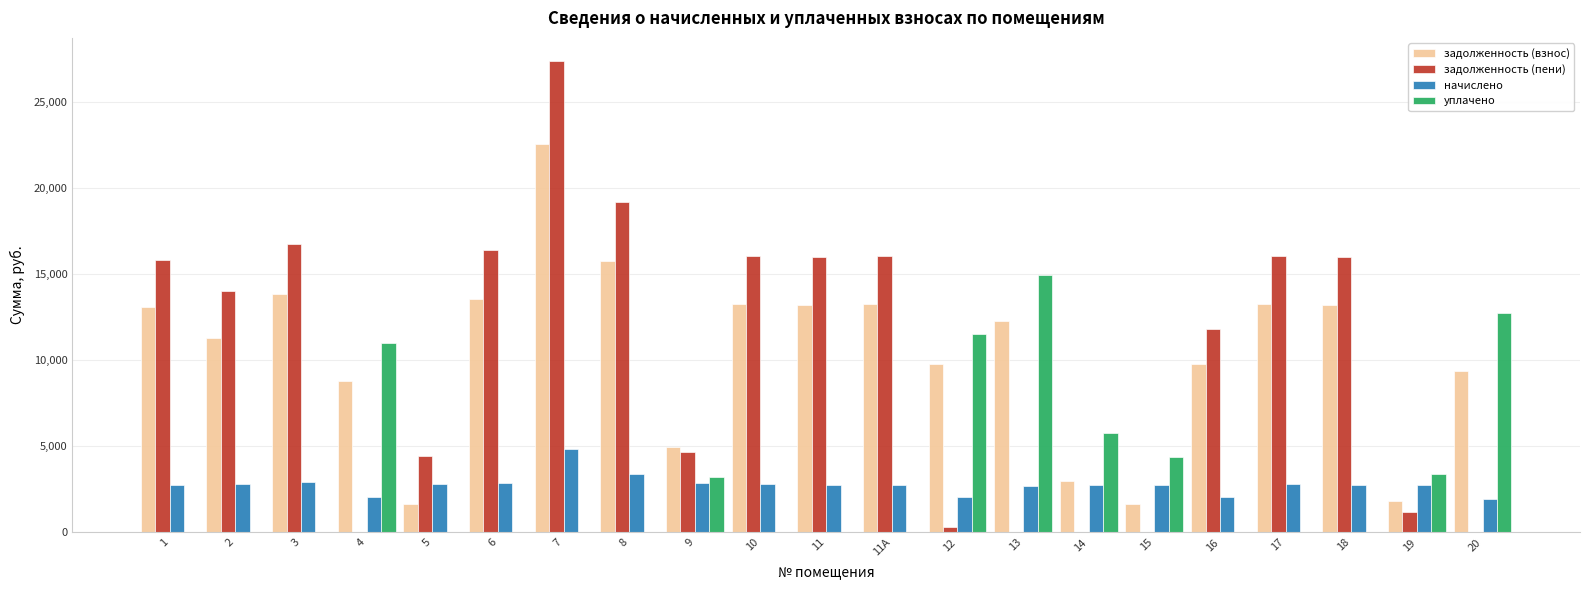

The value of начислено at 17 is 2819.8. True or false?

True